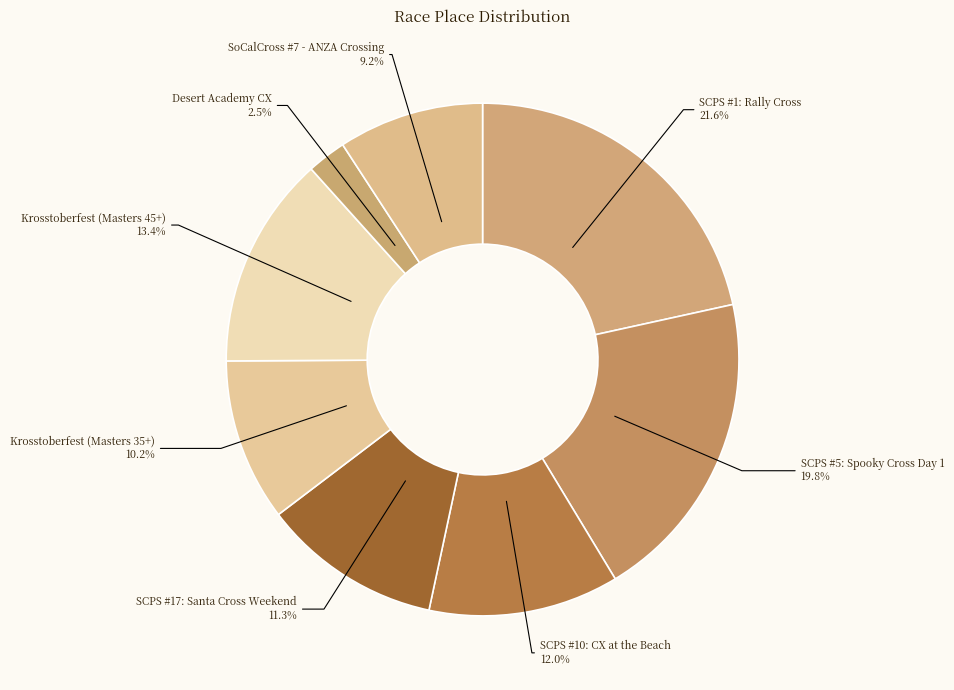

To the nearest percent, what is the average slice percentage?

12%